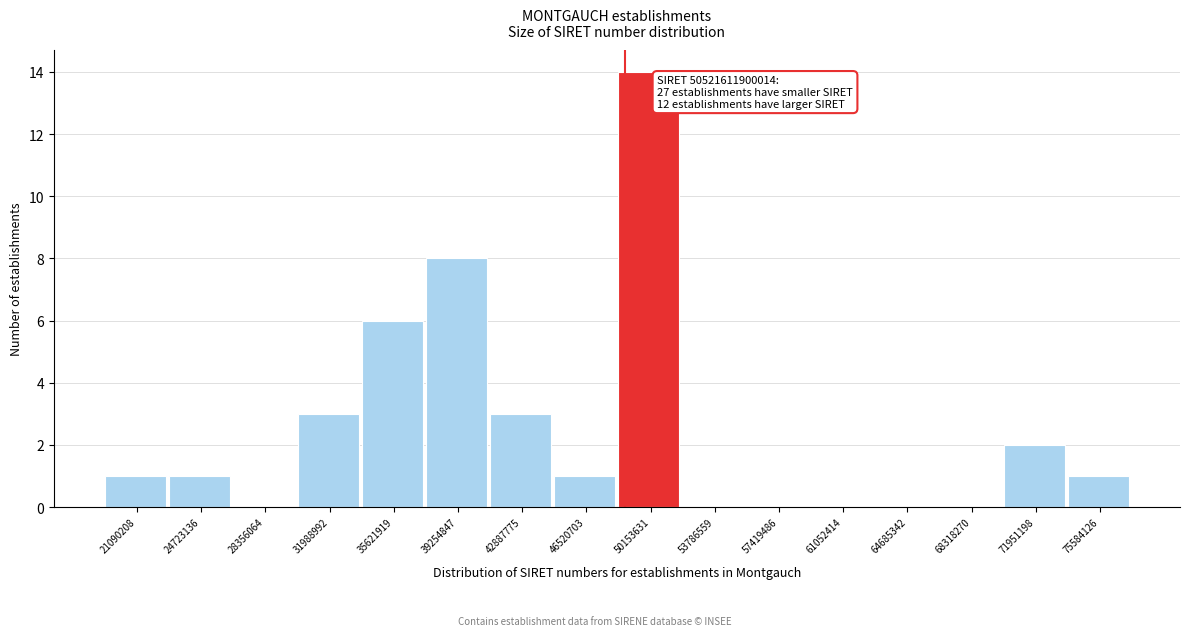

Reading left to right, list all the values displayed in this chart.

21090208=1	24723136=1	28356064=0	31988992=3	35621919=6	39254847=8	42887775=3	46520703=1	50153631=14	53786559=0	57419486=0	61052414=0	64685342=0	68318270=0	71951198=2	75584126=1